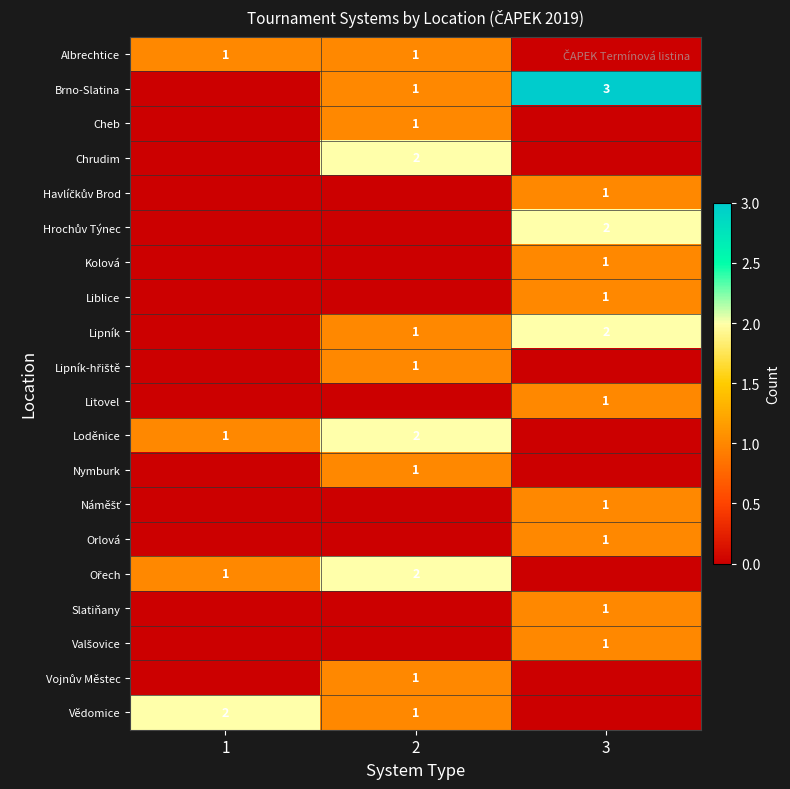

The value of Loděnice at 1 is 1. True or false?

True